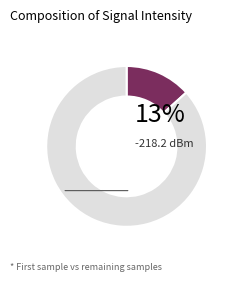

Is there a majority slice in this chart?

Yes